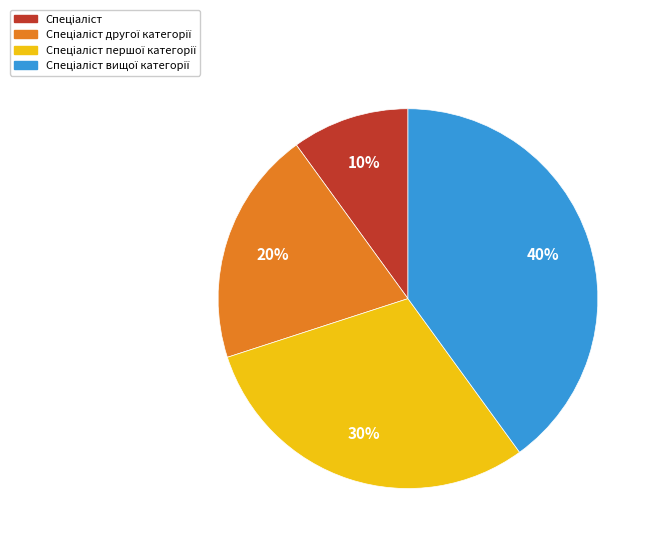

To the nearest percent, what is the average slice percentage?

25%